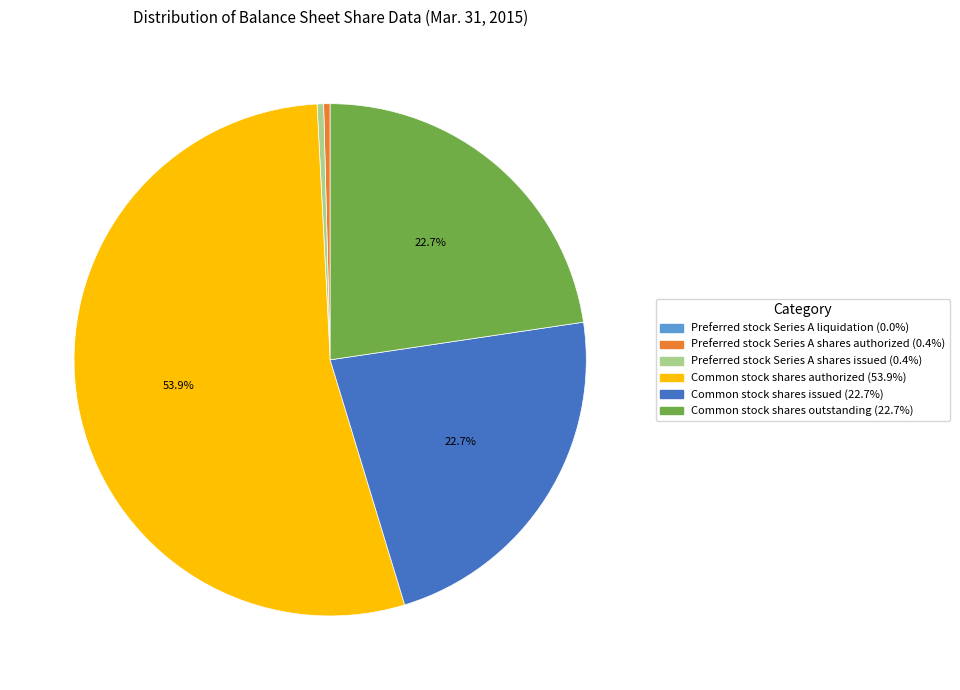

Combined, do Preferred stock Series A shares authorized and Common stock shares outstanding account for over 50%?

No